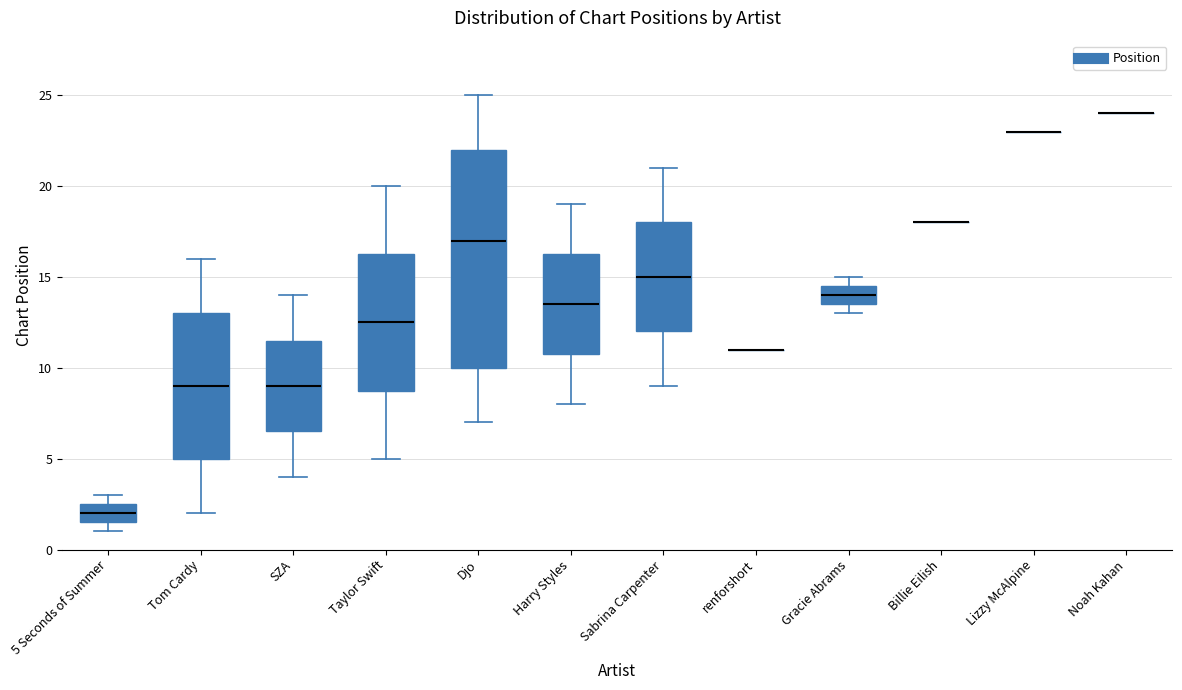

Which box is the tallest, from its lower edge to its upper edge?

Djo